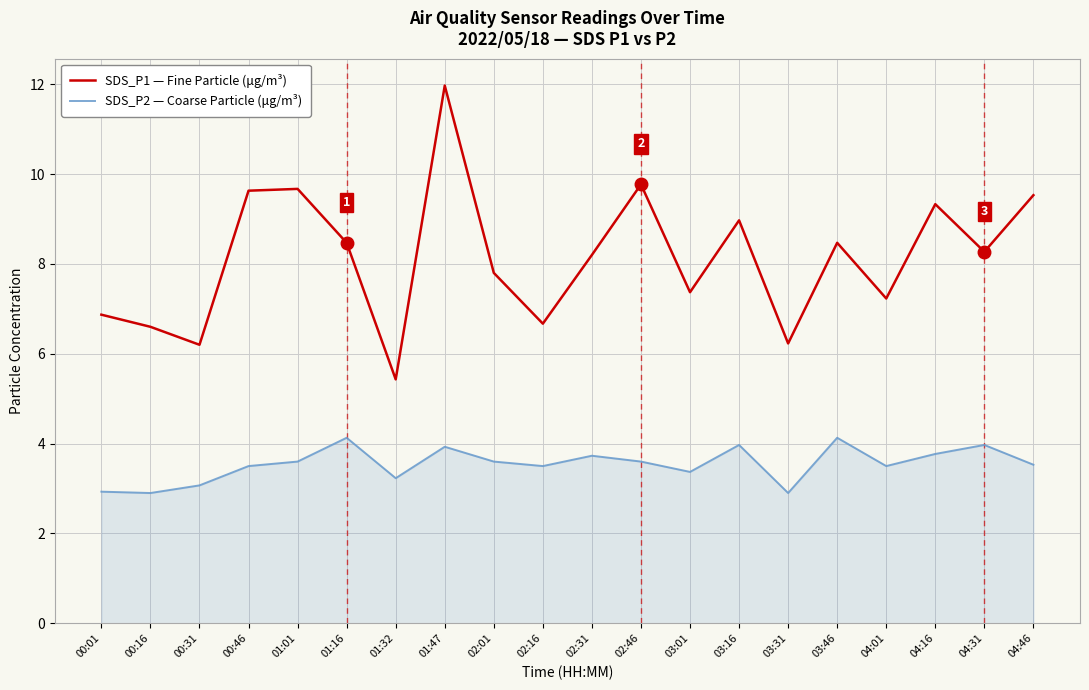

What are all the series names shown in the legend?

SDS_P1 — Fine Particle (μg/m³), SDS_P2 — Coarse Particle (μg/m³)